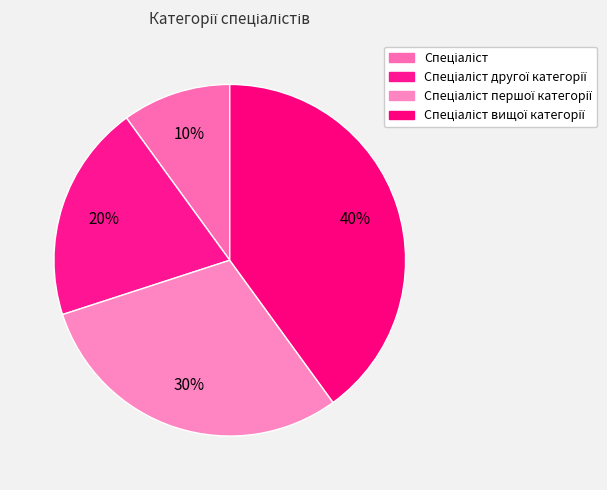

Rank the categories by value from highest to lowest.

Спеціаліст вищої категорії, Спеціаліст першої категорії, Спеціаліст другої категорії, Спеціаліст